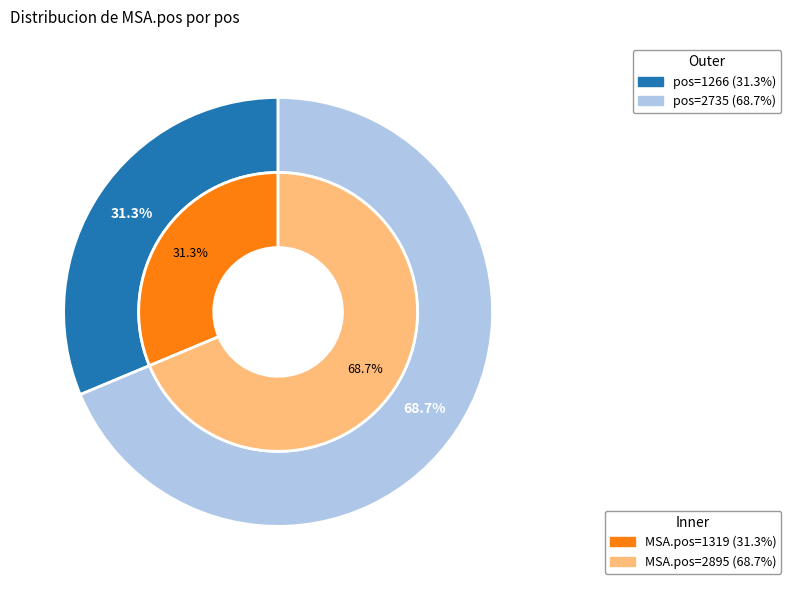

What is the majority slice?

2735